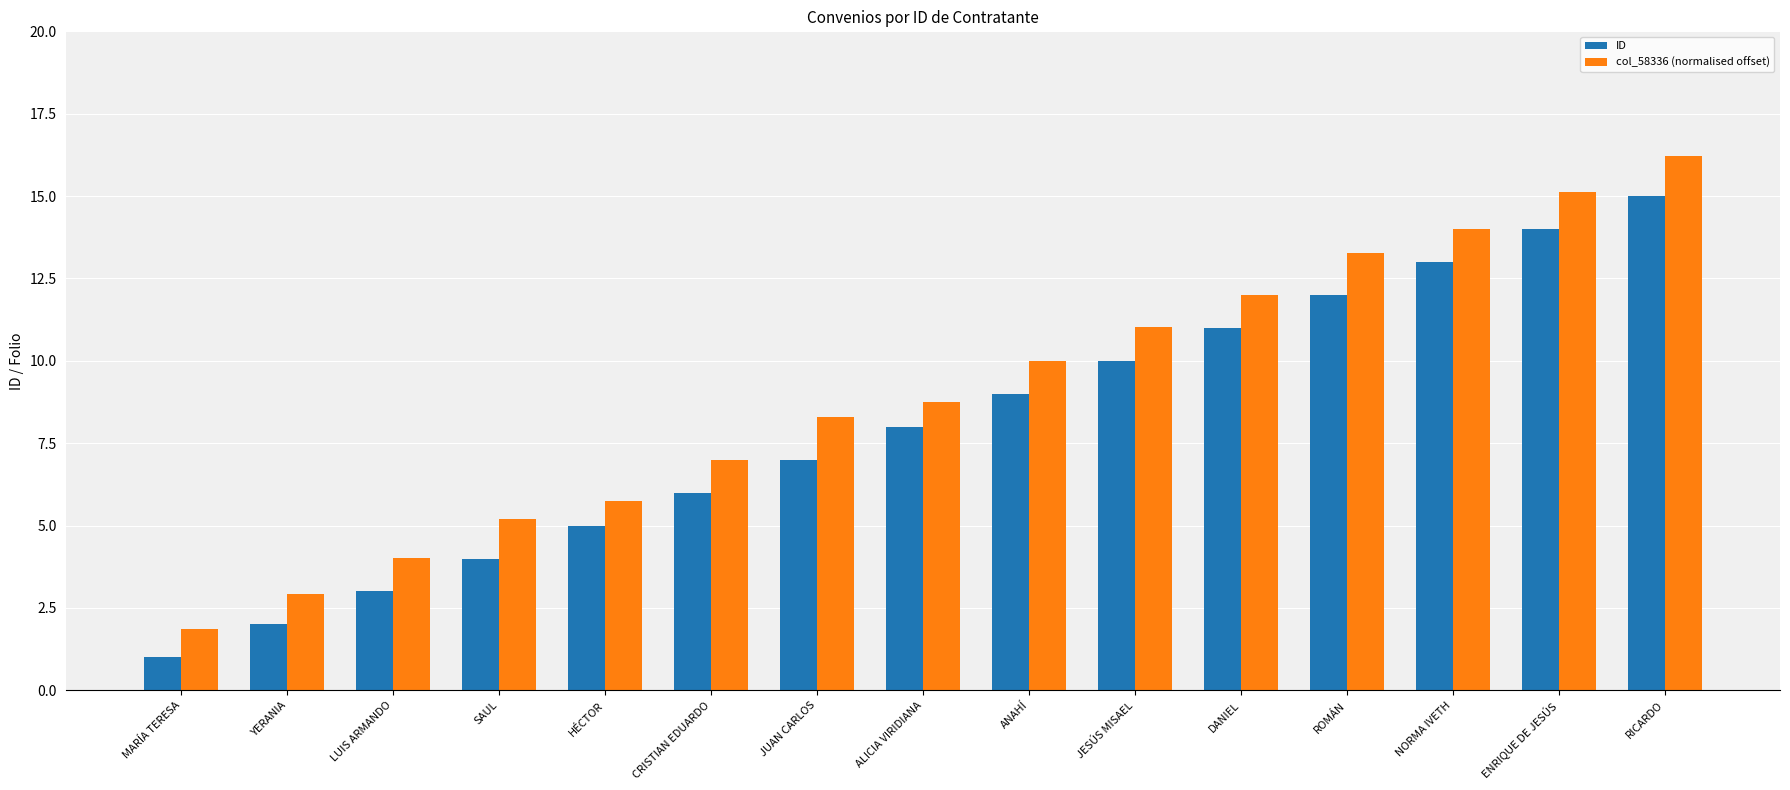

What position from the right is SAUL?

12